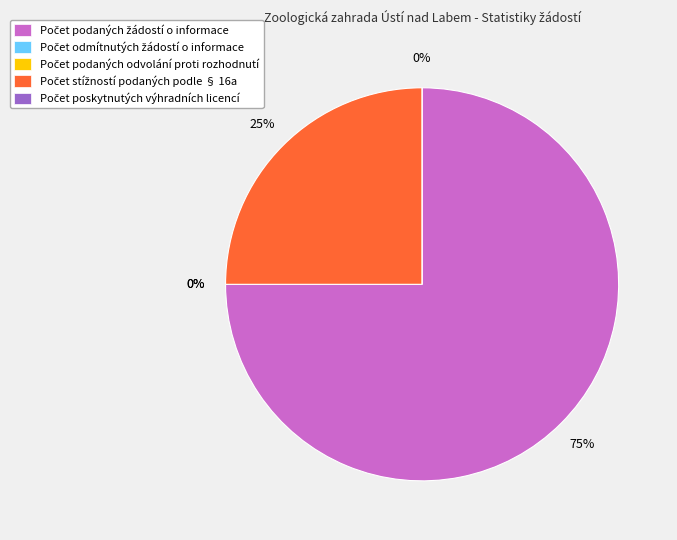

Which category has the smallest portion of the pie?

Počet odmítnutých žádostí o informace